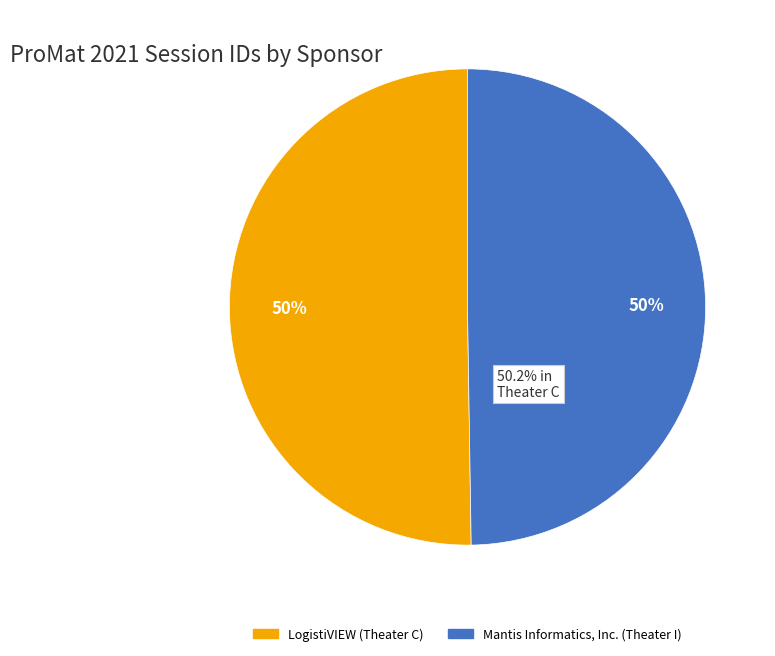

Count the number of slices in the pie.

2